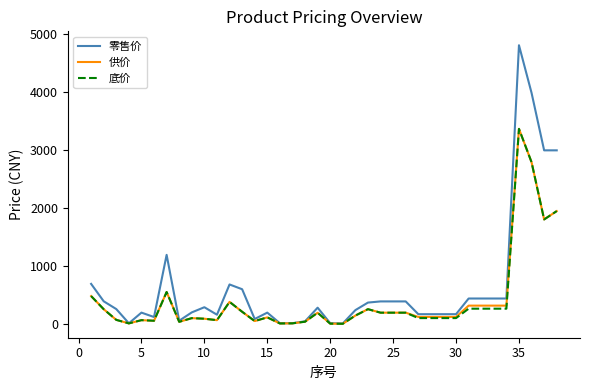

What is the maximum value for 底价?

3360.0